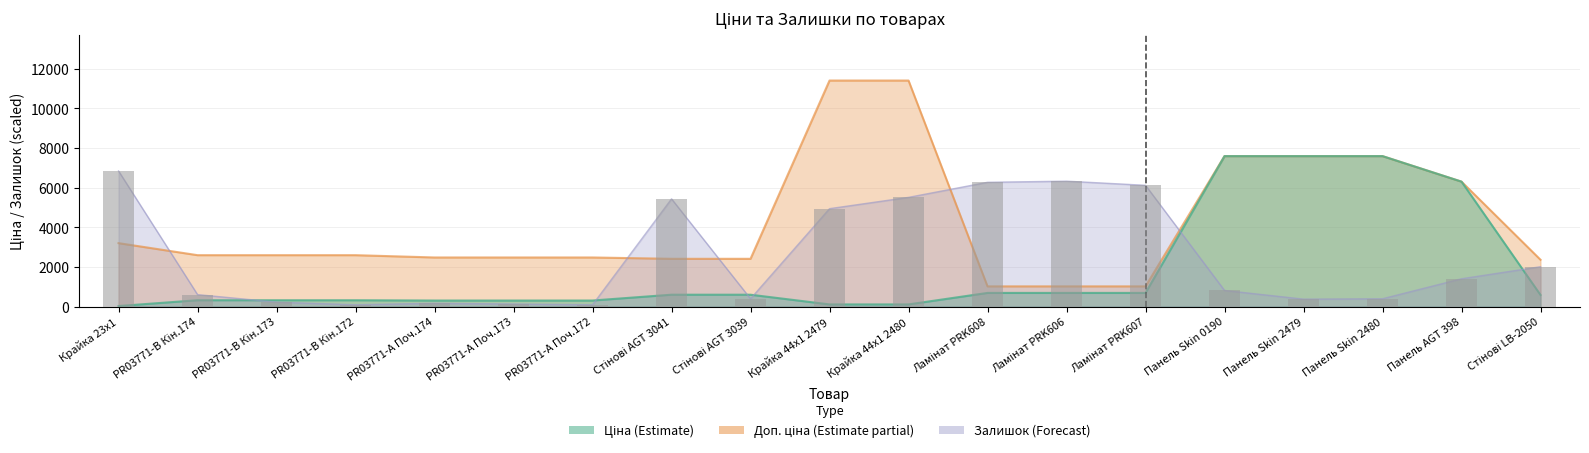

List the labels in order of value, largest first.

Крайка 23x1, Ламінат PRK606, Ламінат PRK608, Ламінат PRK607, Крайка 44x1 2480, Стінові AGT 3041, Крайка 44x1 2479, Стінові LB-2050, Панель AGT 398, Панель Skin 0190, PR03771-B Кін.174, Стінові AGT 3039, Панель Skin 2480, Панель Skin 2479, PR03771-B Кін.173, PR03771-А Поч.174, PR03771-А Поч.173, PR03771-B Кін.172, PR03771-А Поч.172